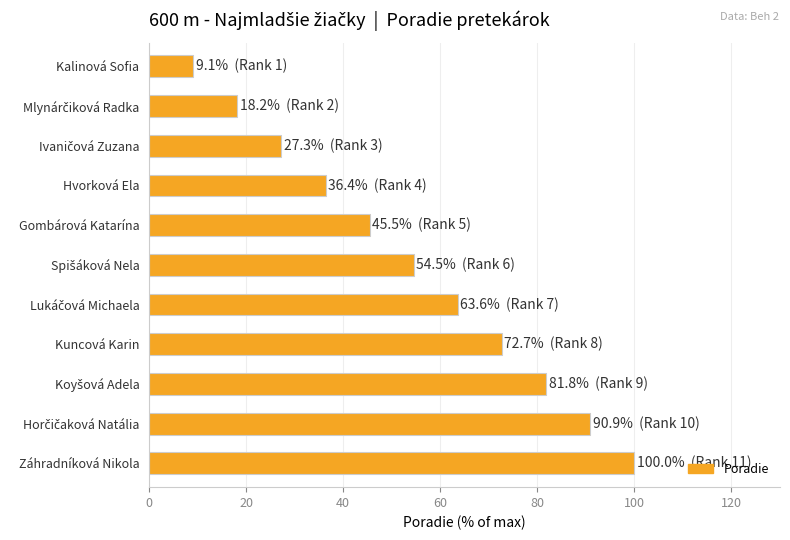

Read the value at Kuncová Karin.

72.7